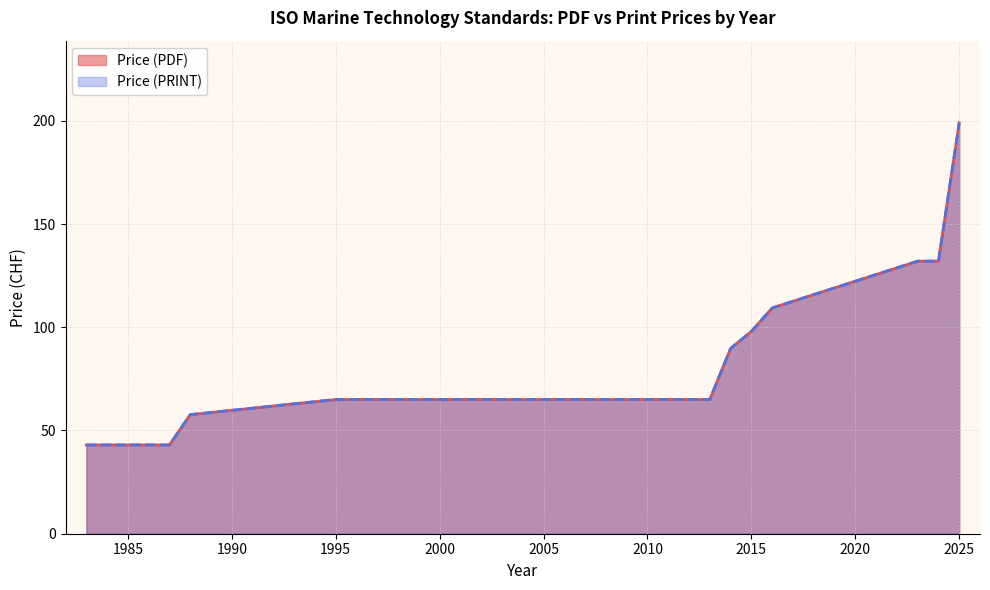

Is it true that Price (PDF) equals 43 at 1987?

True